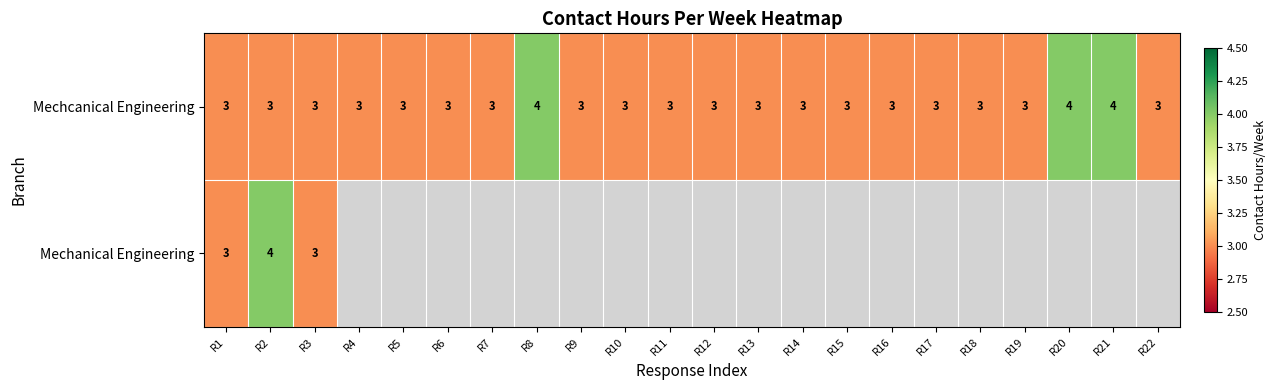

Count the Mechcanical Engineering values in the range 3 to 4.

22